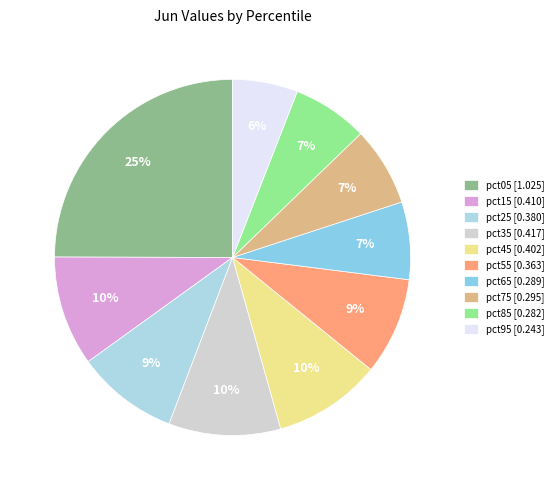

To the nearest percent, what portion does pct65 represent?

7%